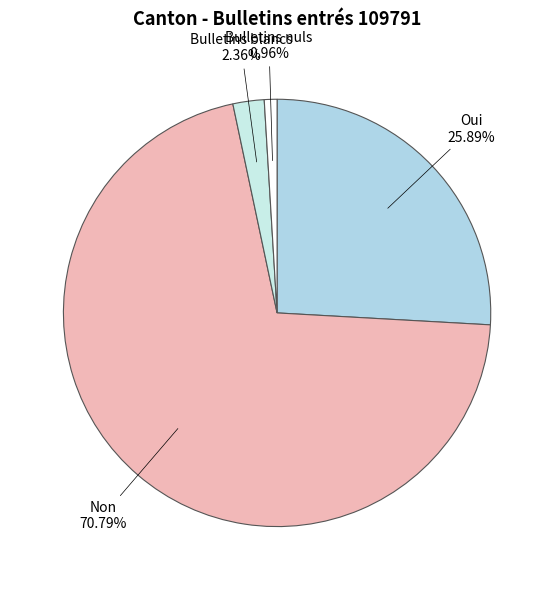

Is it true that Bulletins nuls is 1% of the pie?

True